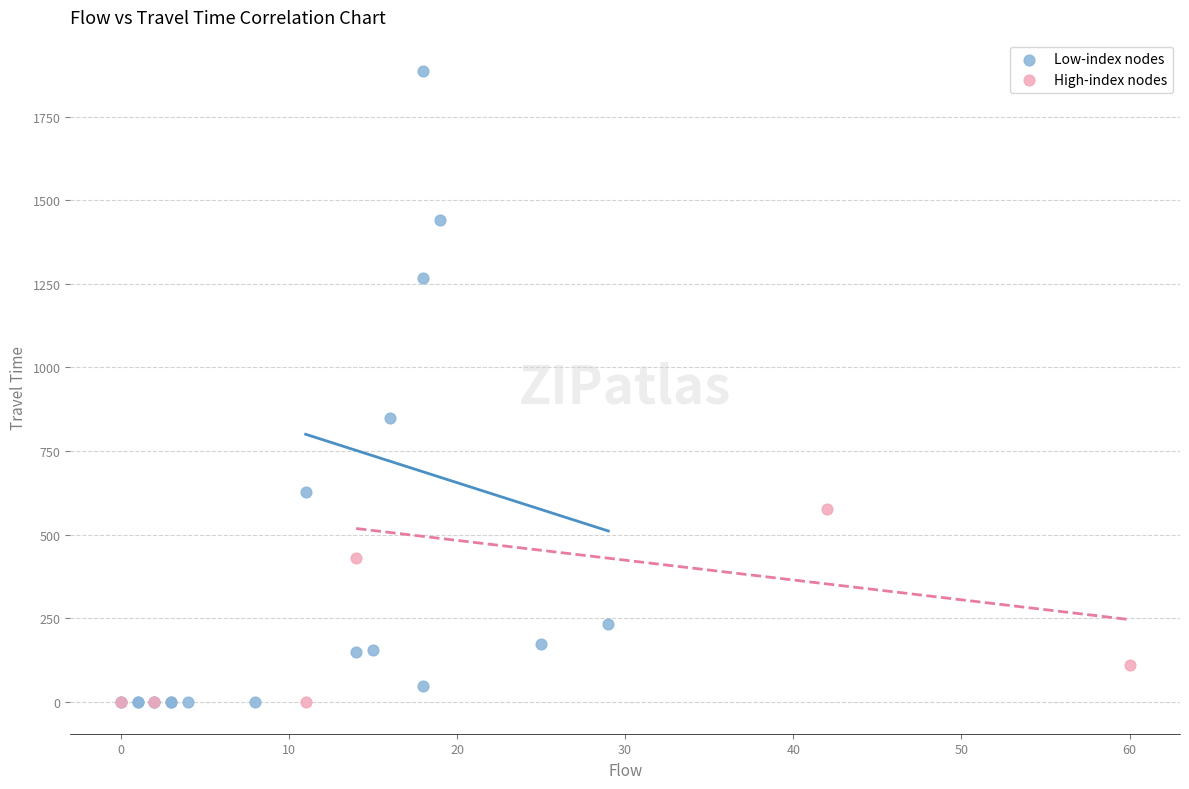

What are all the series names shown in the legend?

Low-index nodes, High-index nodes